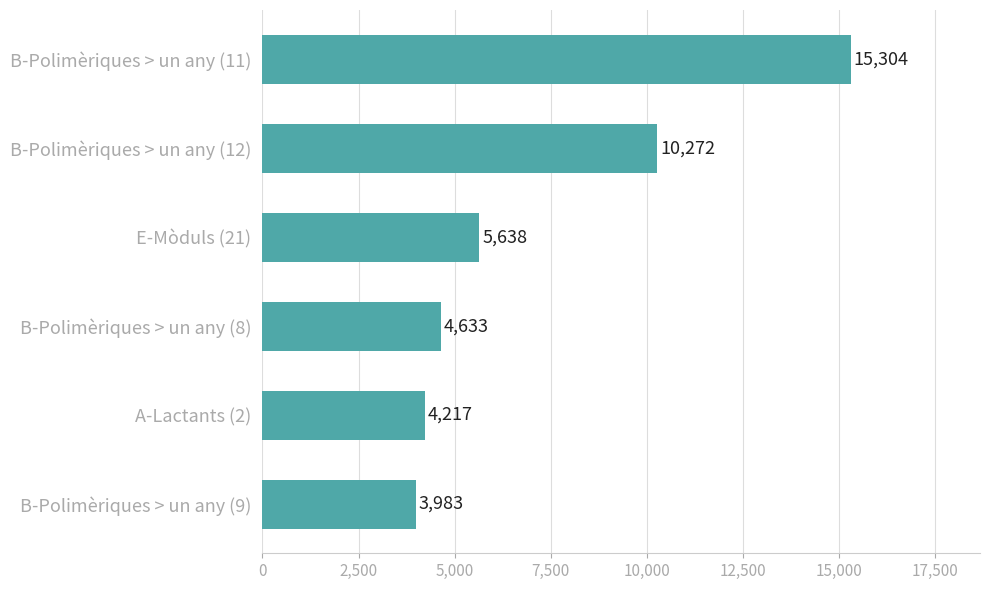

The chart shows a value of 15304 at B-Polimèriques > un any (11). True or false?

True